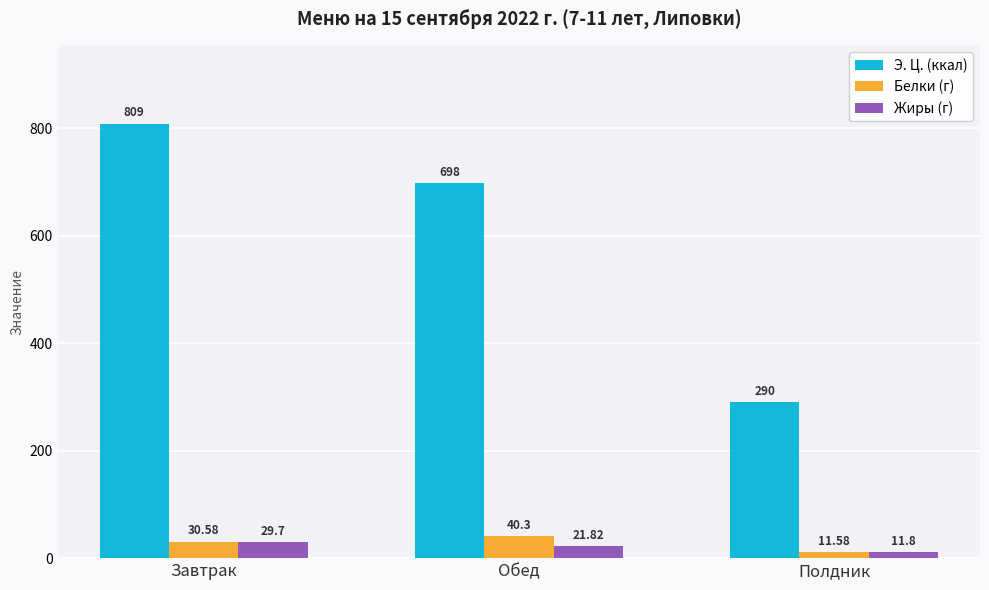

At which category does the chart reach its peak across all series?

Завтрак